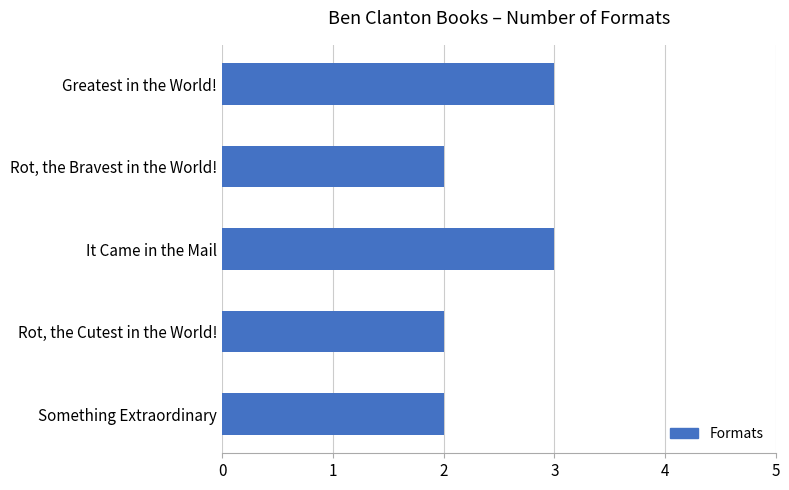

What is the greatest value displayed?

3